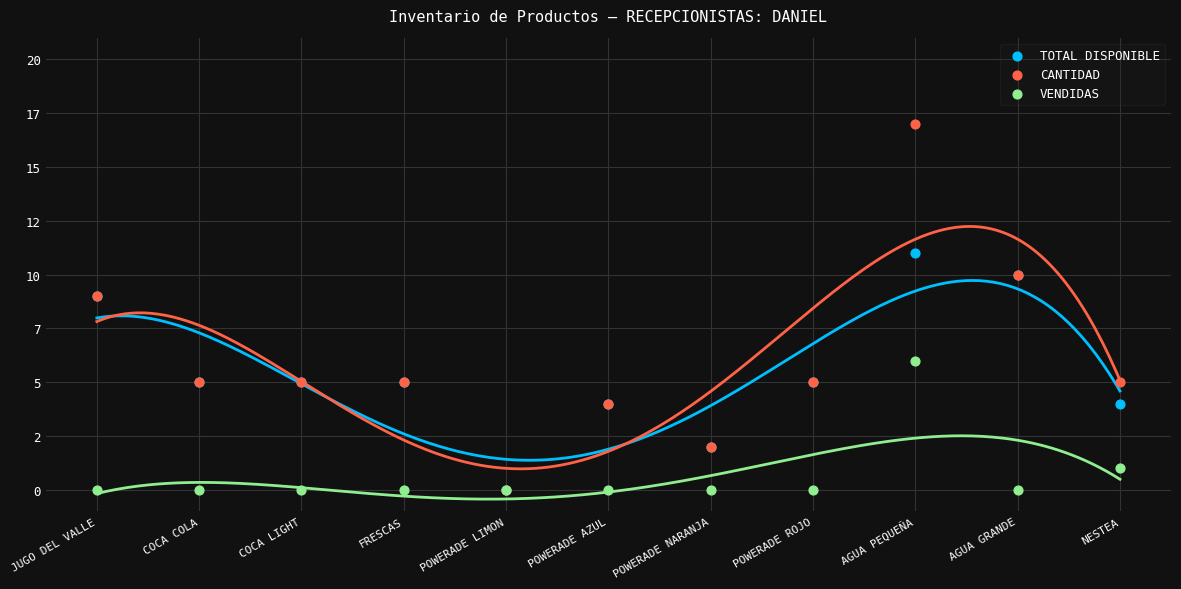

What are all the series names shown in the legend?

TOTAL DISPONIBLE, CANTIDAD, VENDIDAS